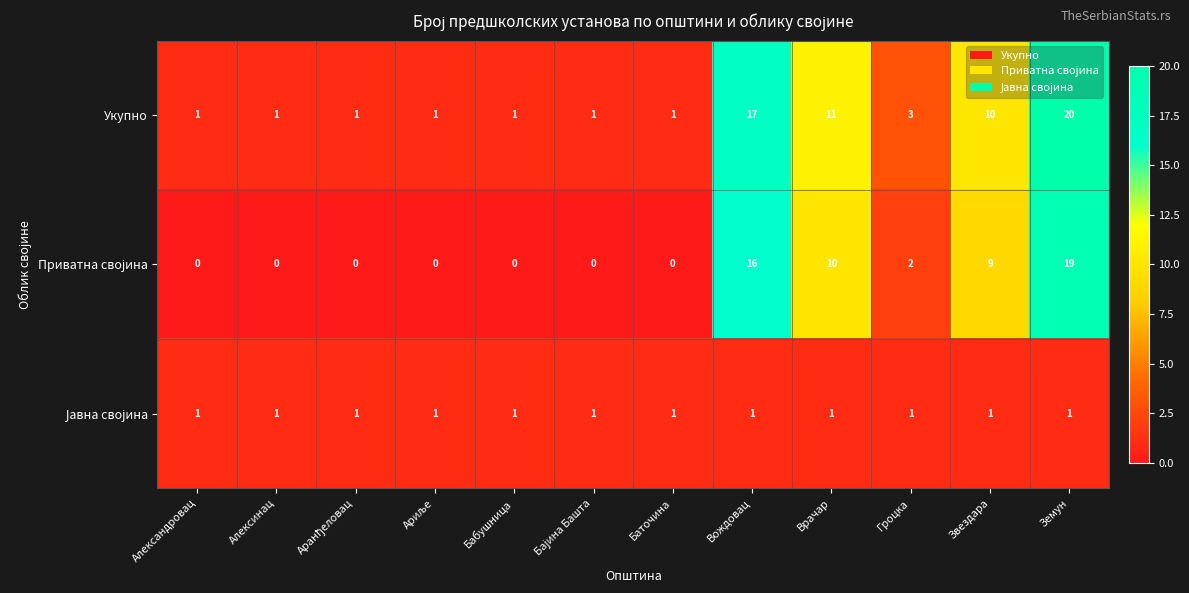

What is the spread (max minus min) of values at Земун?

19